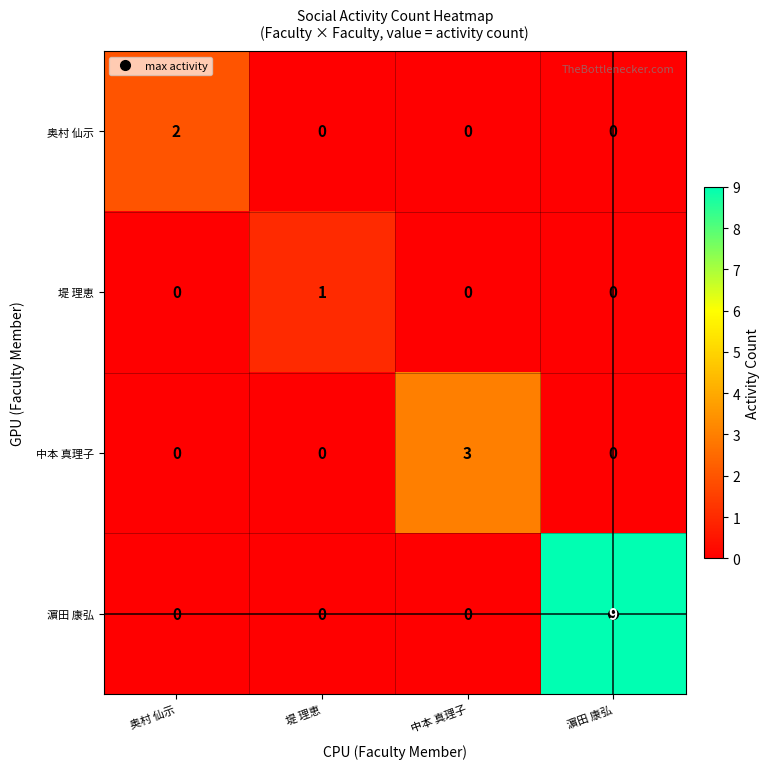

At how many categories does at least one series exceed 7?

1